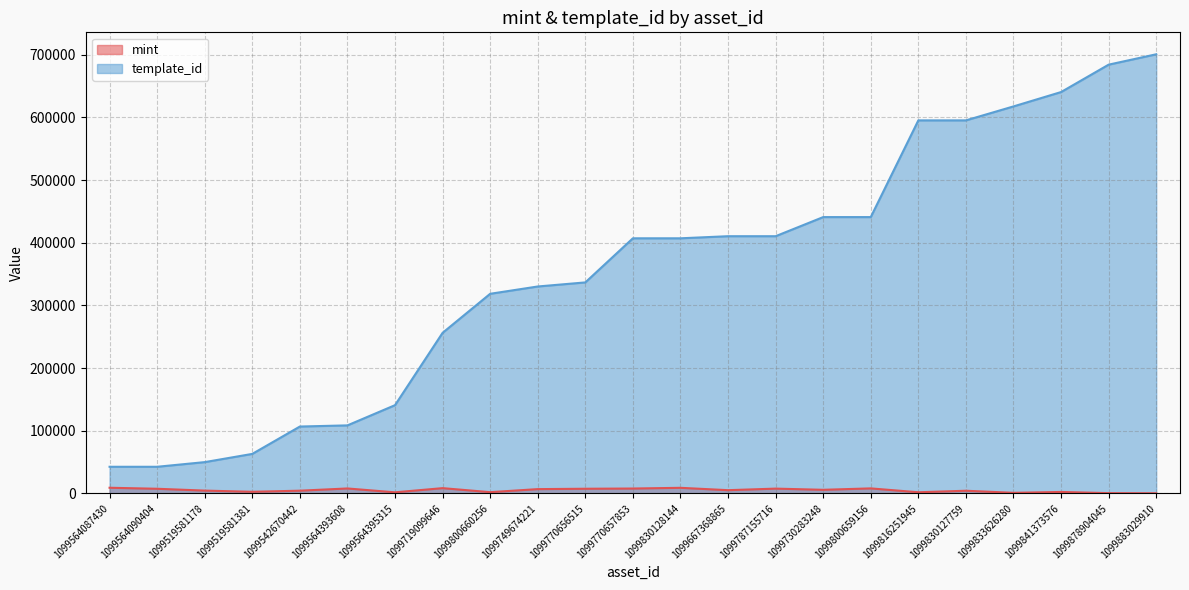

List the labels in order of mint value, smallest first.

1099883029910, 1099878904045, 1099833626280, 1099564395315, 1099816251945, 1099800660256, 1099841373576, 1099519581381, 1099830127759, 1099542670442, 1099519581178, 1099667368865, 1099730283248, 1099749674221, 1099564090404, 1099770656515, 1099787155716, 1099770657853, 1099564393608, 1099800659156, 1099719099646, 1099830128144, 1099564087430